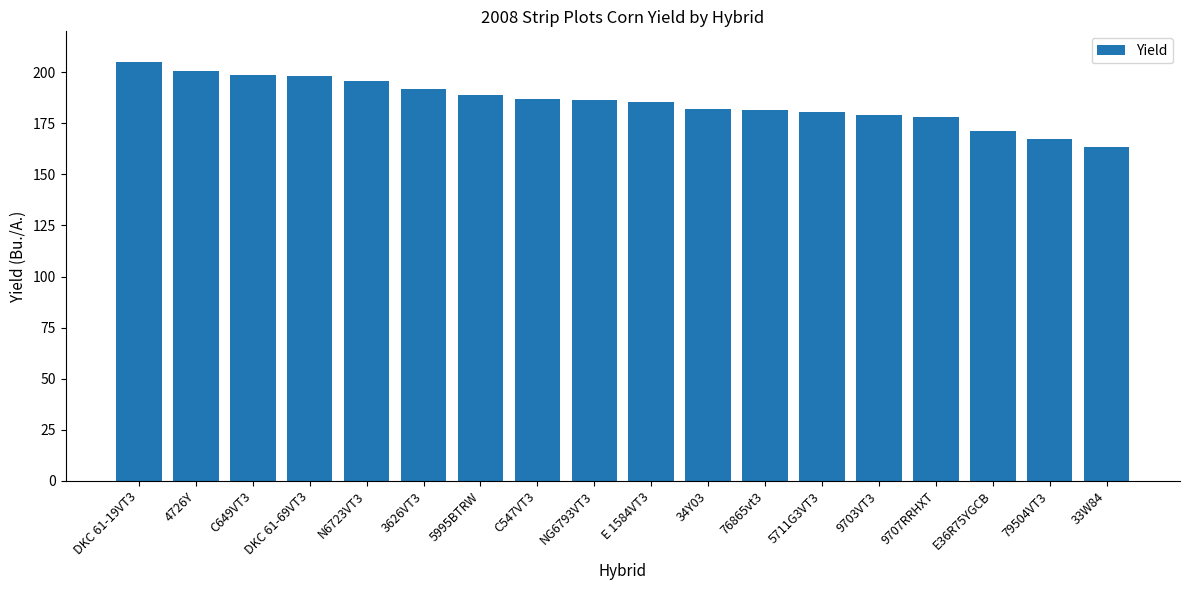

Which label corresponds to the largest value in the chart?

DKC 61-19VT3